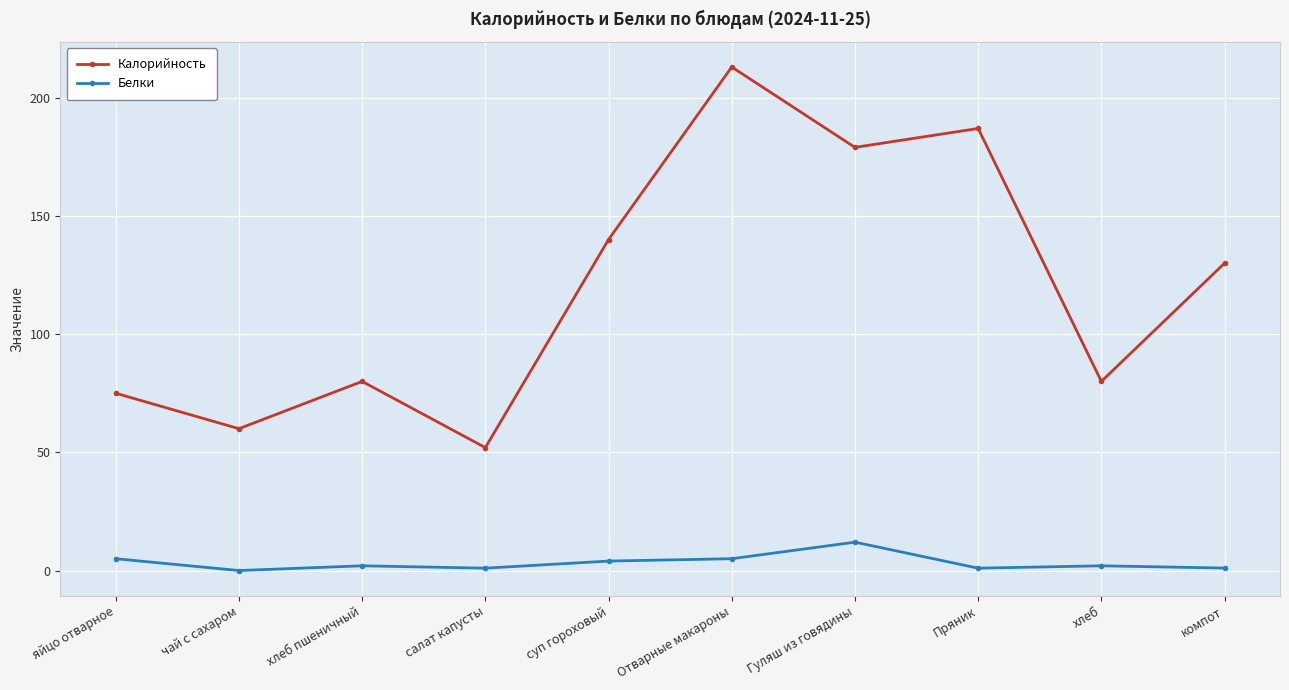

True or false: Белки and Калорийность intersect in this chart.

False